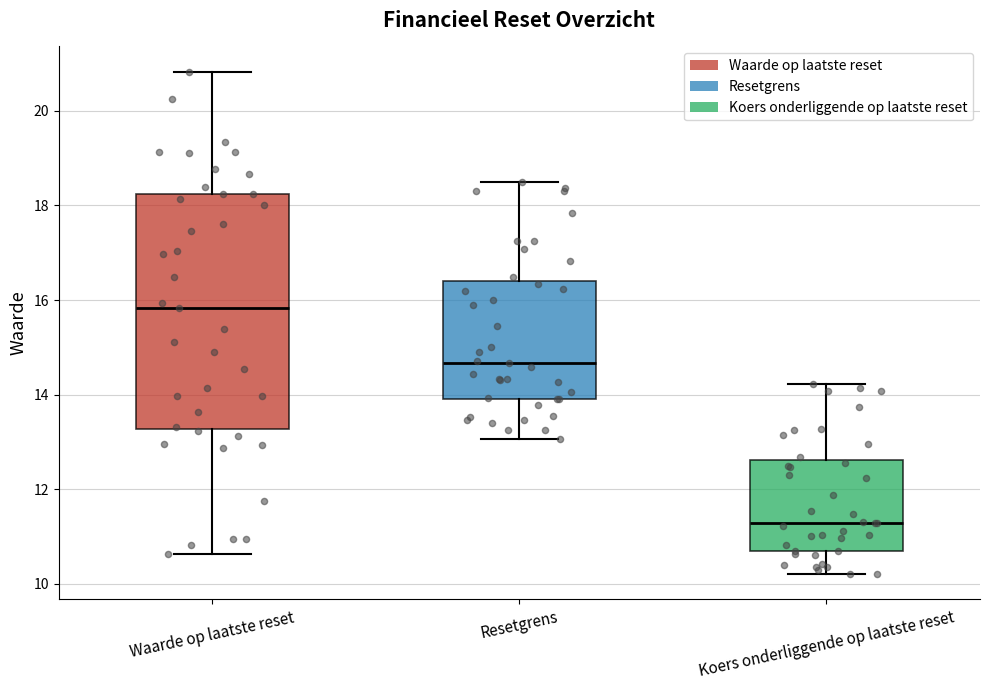

Reading left to right, transcribe this box plot: for each box, give where its median line is, the range the box spans, and where its two whiskers end, as read against the y-axis. The values are not printed on the chart, so give them approximately, as read against the axis.

Waarde op laatste reset: median 15.8, box 13.2 to 18.2, whiskers 10.6 to 20.8
Resetgrens: median 14.6, box 14.0 to 16.4, whiskers 13.0 to 18.4
Koers onderliggende op laatste reset: median 11.2, box 10.6 to 12.6, whiskers 10.2 to 14.2